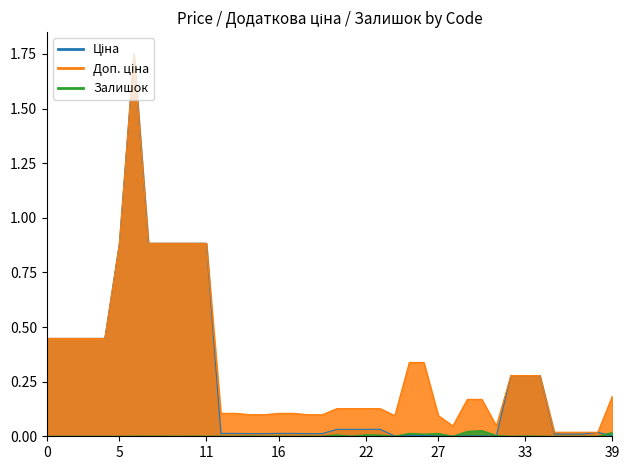

What are all the series names shown in the legend?

Ціна, Доп. ціна, Залишок